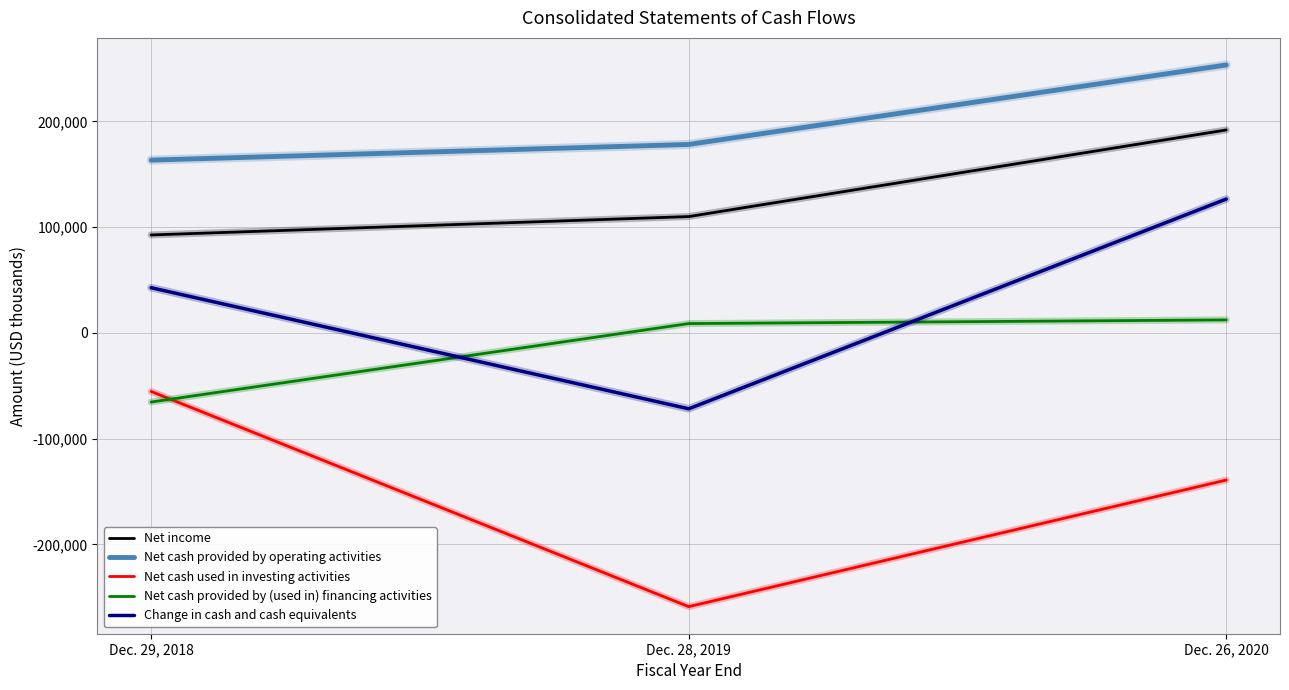

Reading left to right, extract all data points from this chart.

Net income: Dec. 29, 2018=92663	Dec. 28, 2019=110041	Dec. 26, 2020=191960
Net cash provided by operating activities: Dec. 29, 2018=163447	Dec. 28, 2019=178242	Dec. 26, 2020=253407
Net cash used in investing activities: Dec. 29, 2018=-55344	Dec. 28, 2019=-258829	Dec. 26, 2020=-139117
Net cash provided by (used in) financing activities: Dec. 29, 2018=-65341	Dec. 28, 2019=8858	Dec. 26, 2020=12322
Change in cash and cash equivalents: Dec. 29, 2018=42762	Dec. 28, 2019=-71729	Dec. 26, 2020=126612